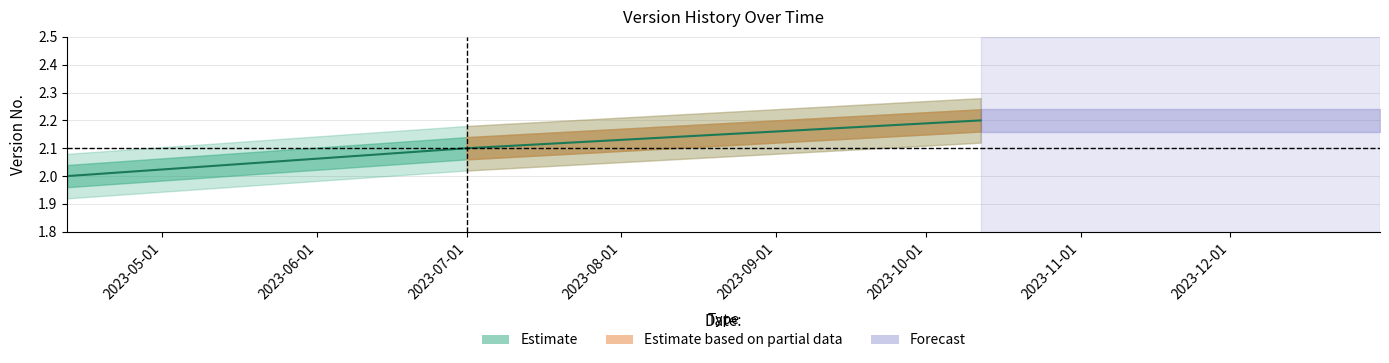

What is the difference between the second highest and minimum values?

0.1